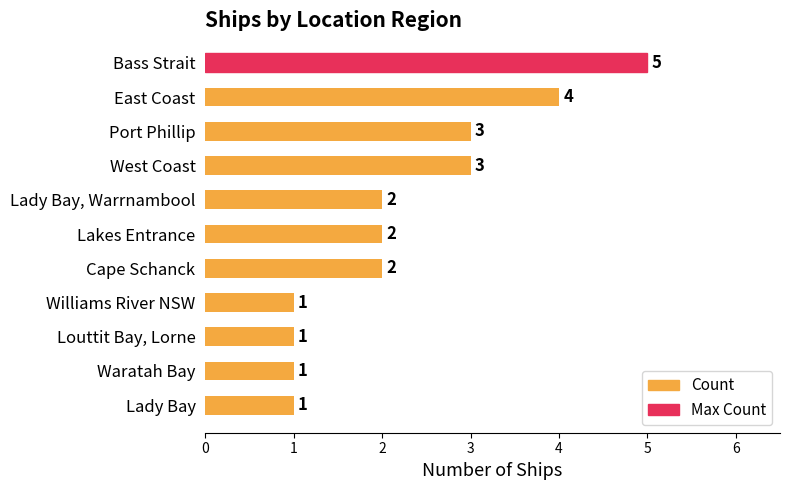

What is the sum of the values at East Coast and Lady Bay?

5